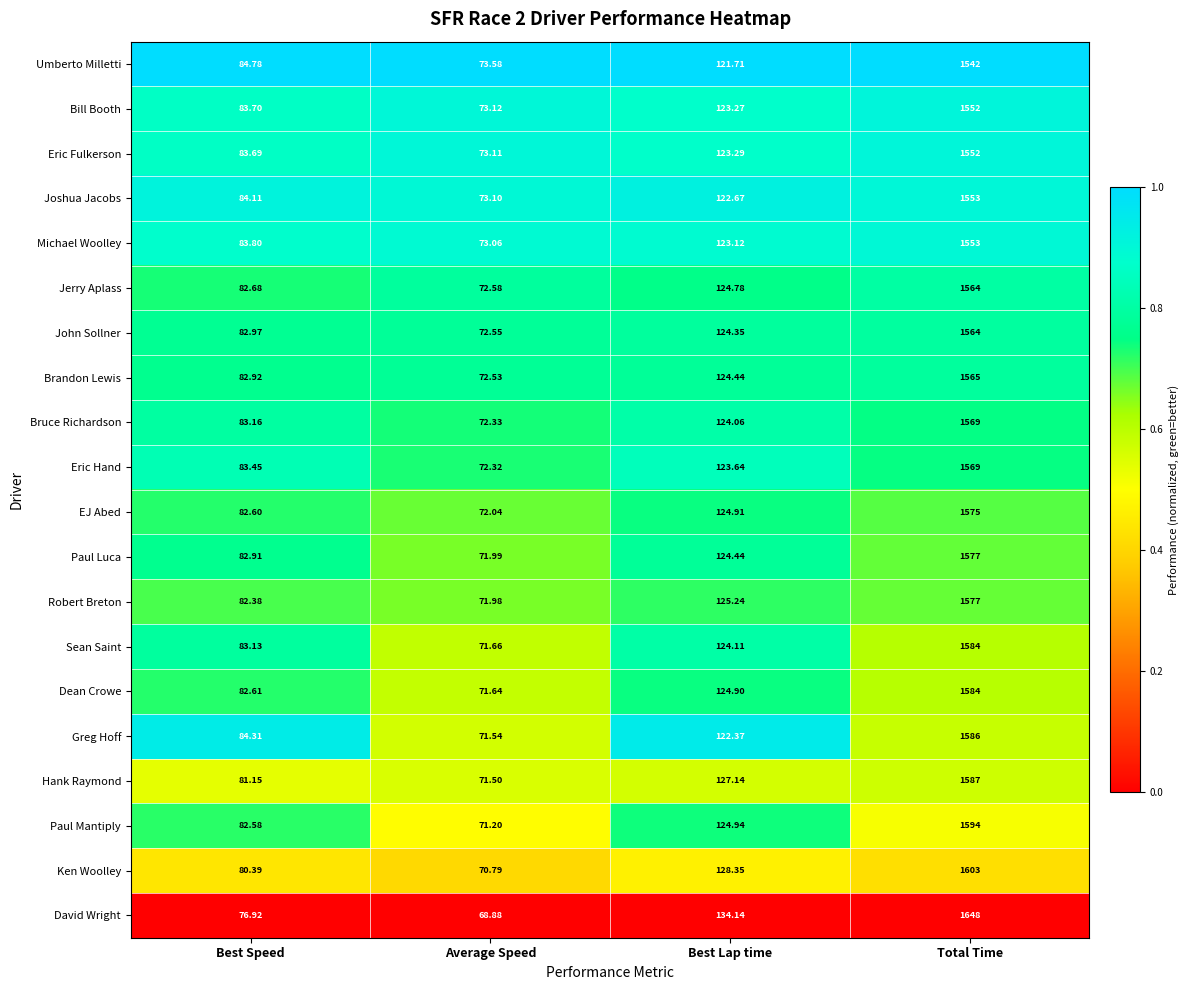

Where does the Paul Luca series first go above 124?

Best Lap time